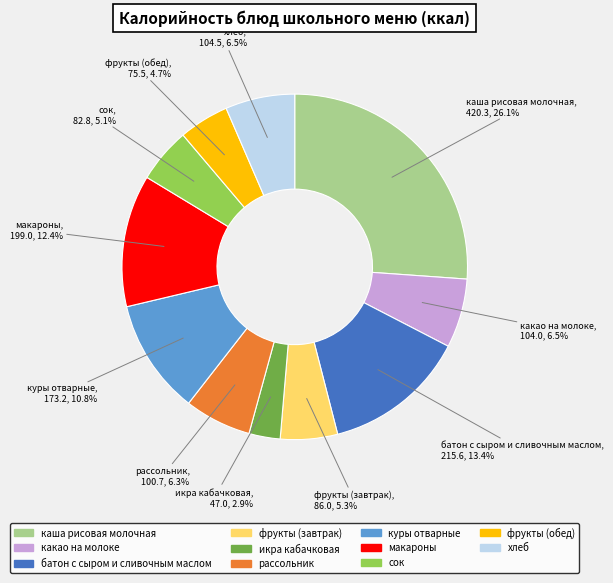

Which category has the smallest portion of the pie?

икра кабачковая